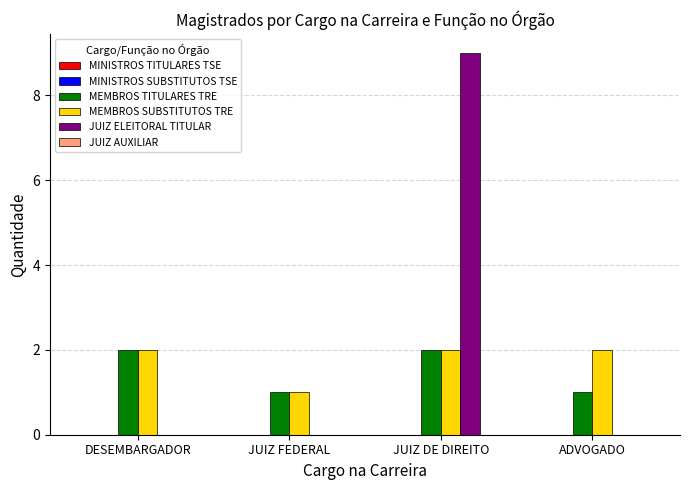

The value of JUIZ ELEITORAL TITULAR at JUIZ FEDERAL is 4. True or false?

False